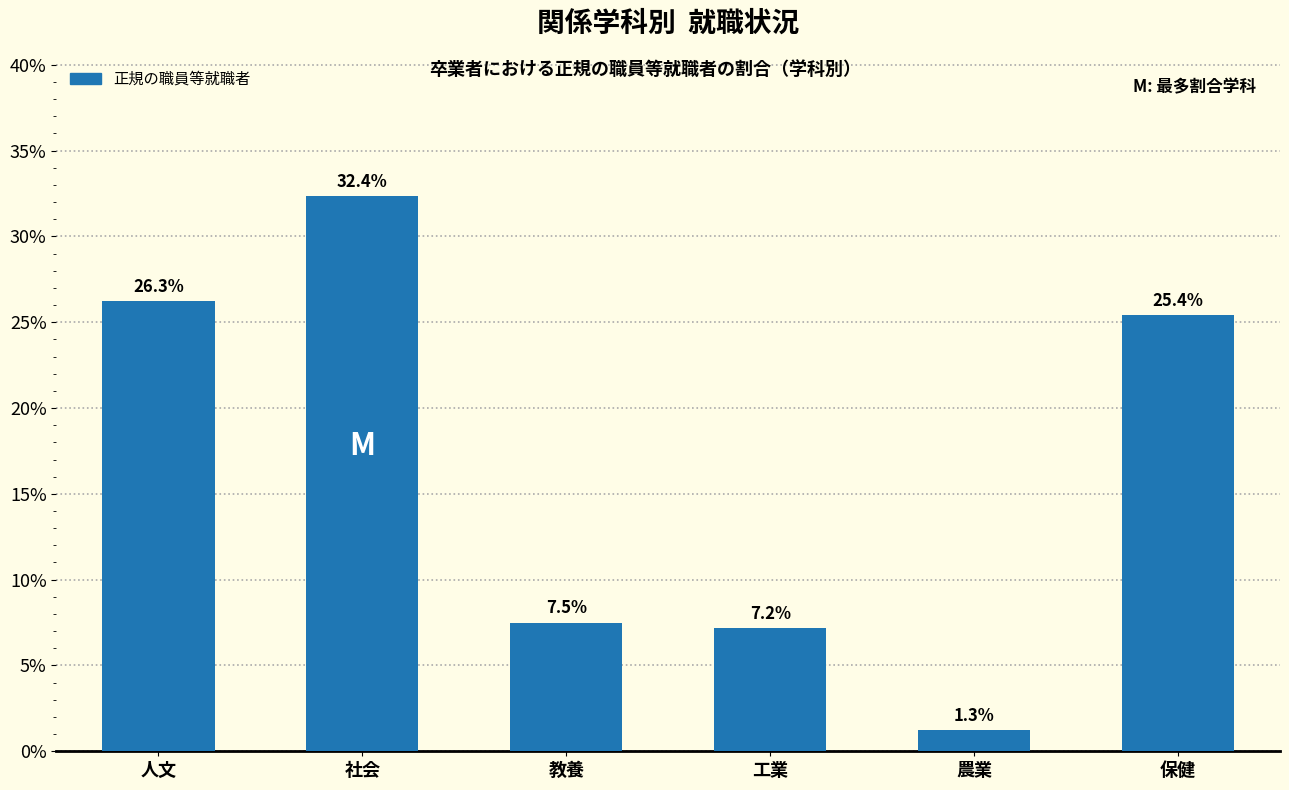

Are the bars horizontal?

No